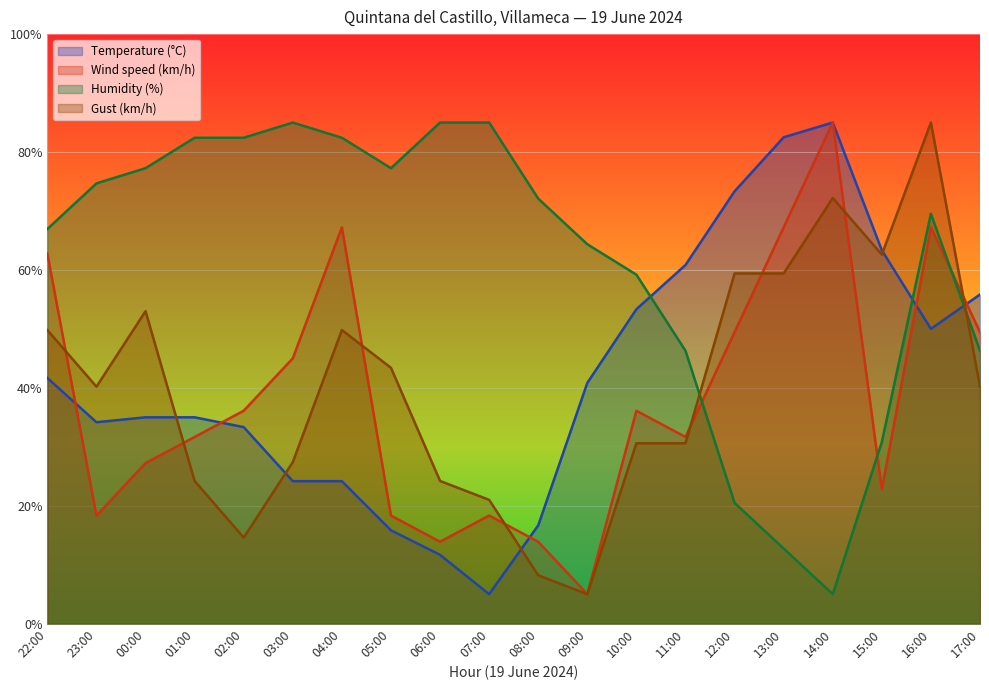

What is the smallest value displayed?

5.0